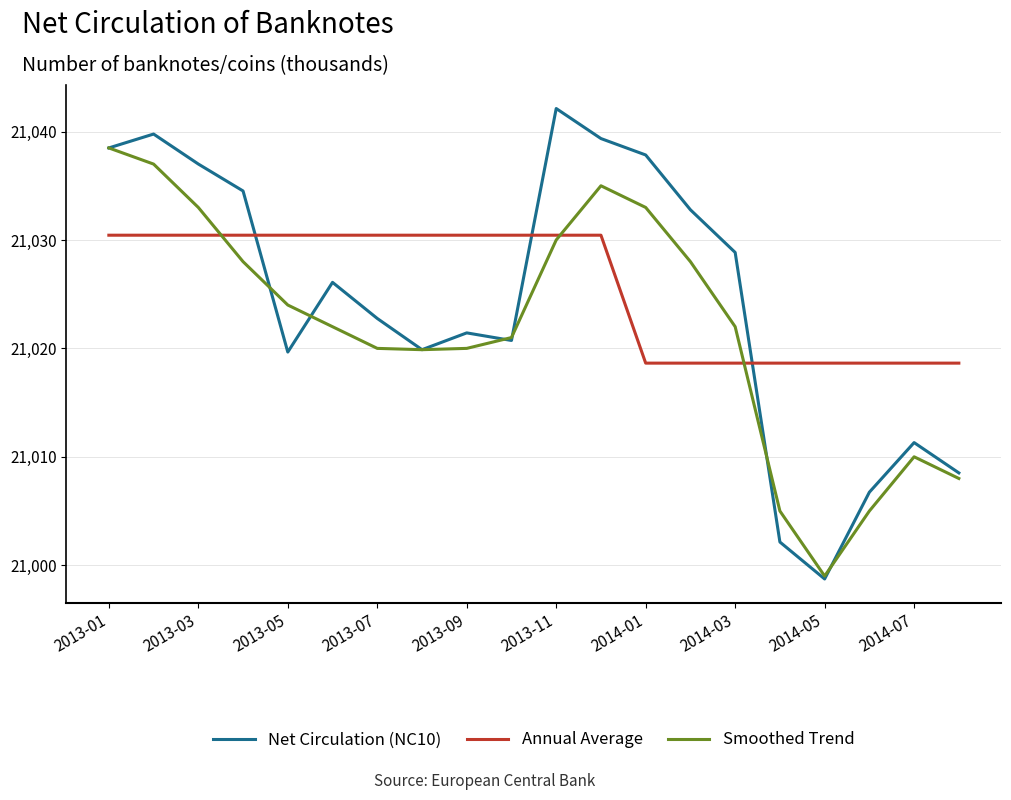

True or false: Net Circulation (NC10) and Annual Average cross at least once.

True